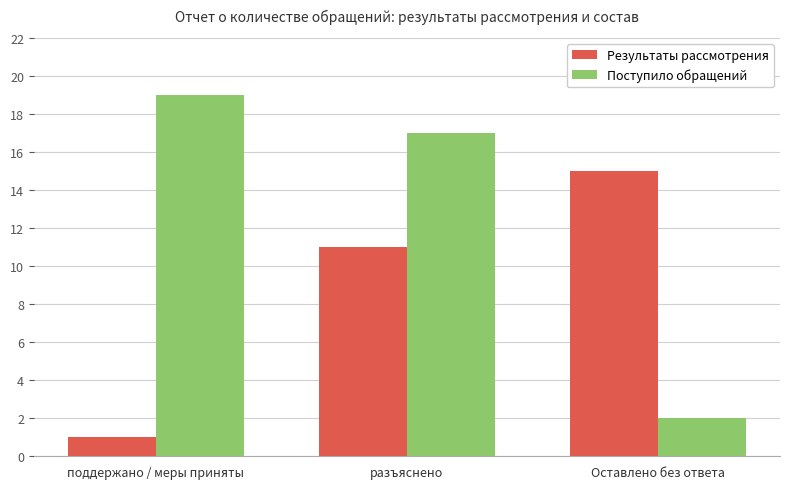

At поддержано / меры приняты, list the series in order from smallest to largest.

Результаты рассмотрения, Поступило обращений